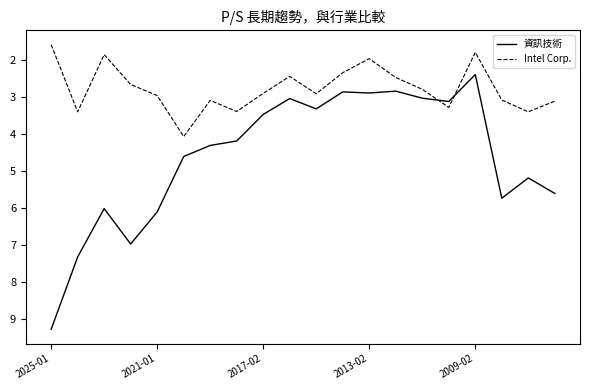

In 資訊技術, how many points are lower than both neighbors (excluding endpoints)?

6